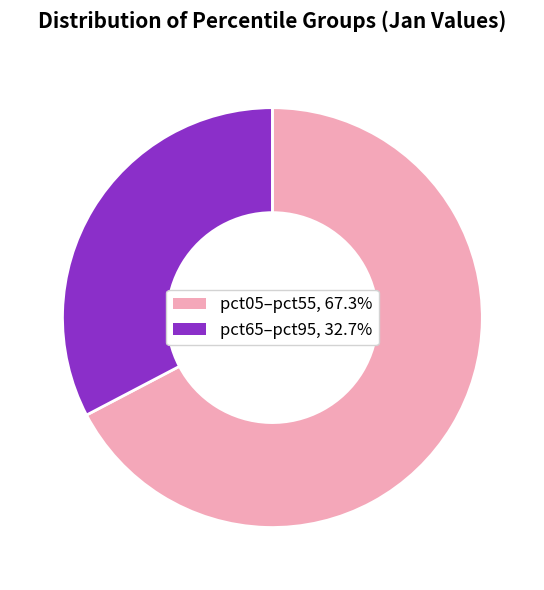

Is the sum of pct05–pct55, 67.3% and pct65–pct95, 32.7% greater than half?

Yes